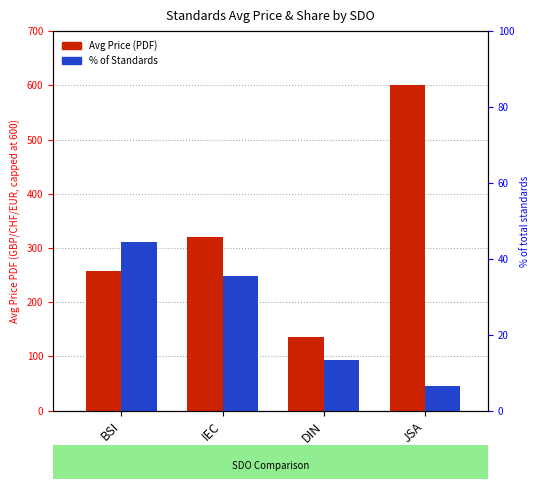

How many series are shown in this chart?

2